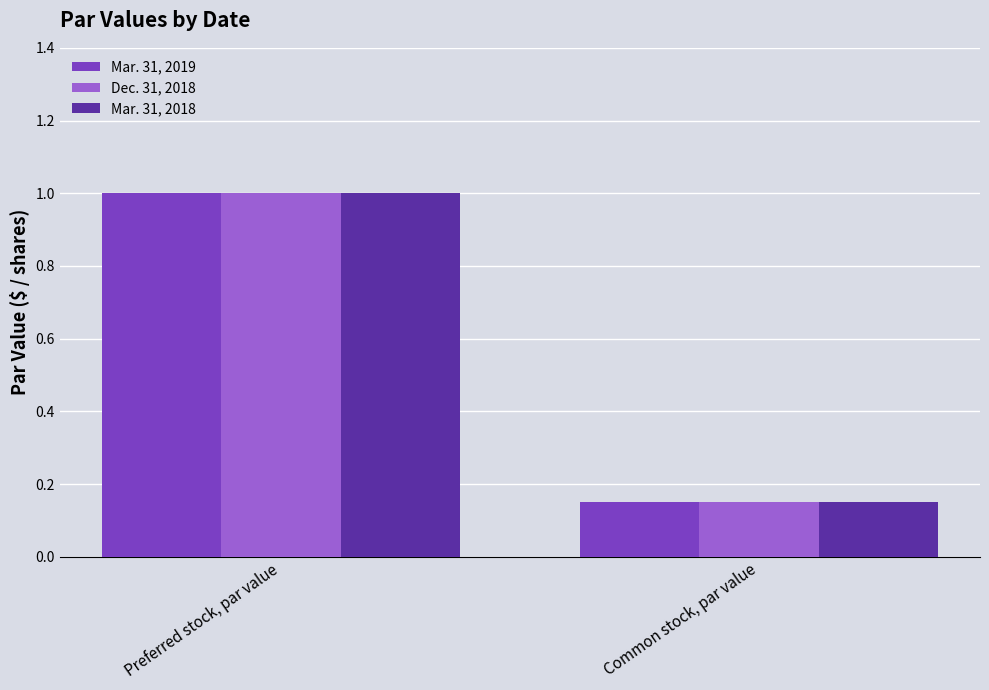

Which category has the lowest value across all series?

Common stock, par value